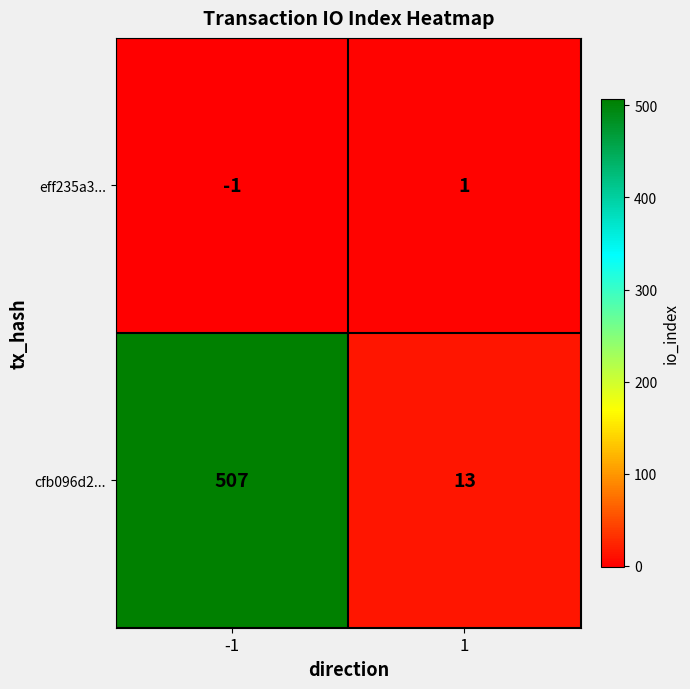

What is the average value of the cfb096d2... series?

260